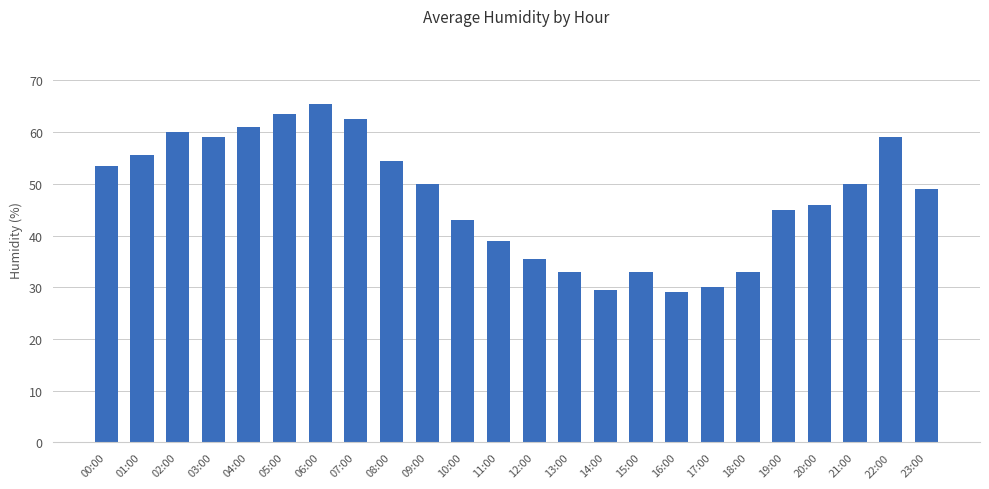

What is the value of the 1st bar from the left?

53.5